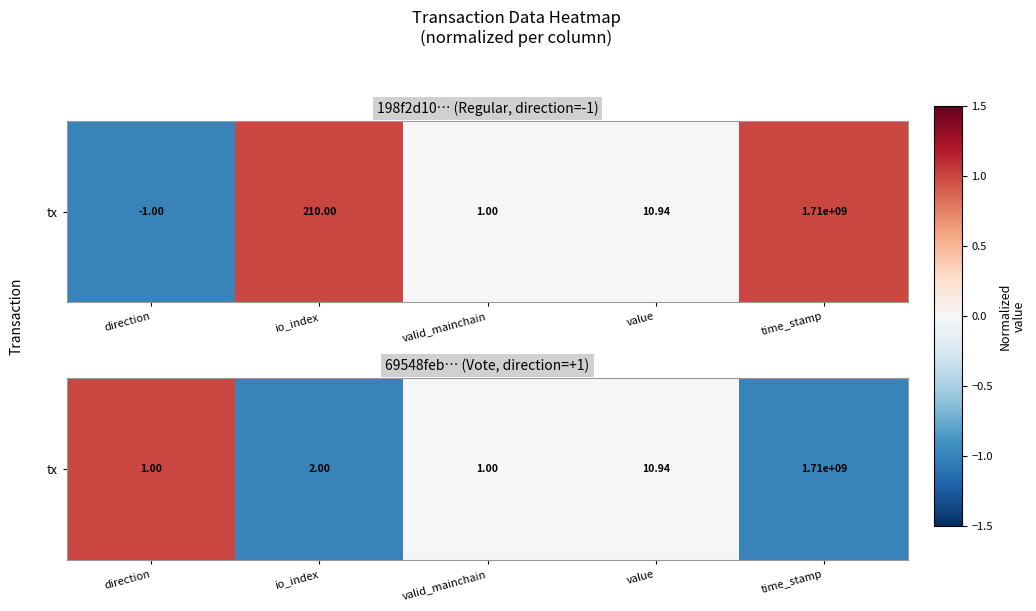

Count the number of data series in this chart.

1